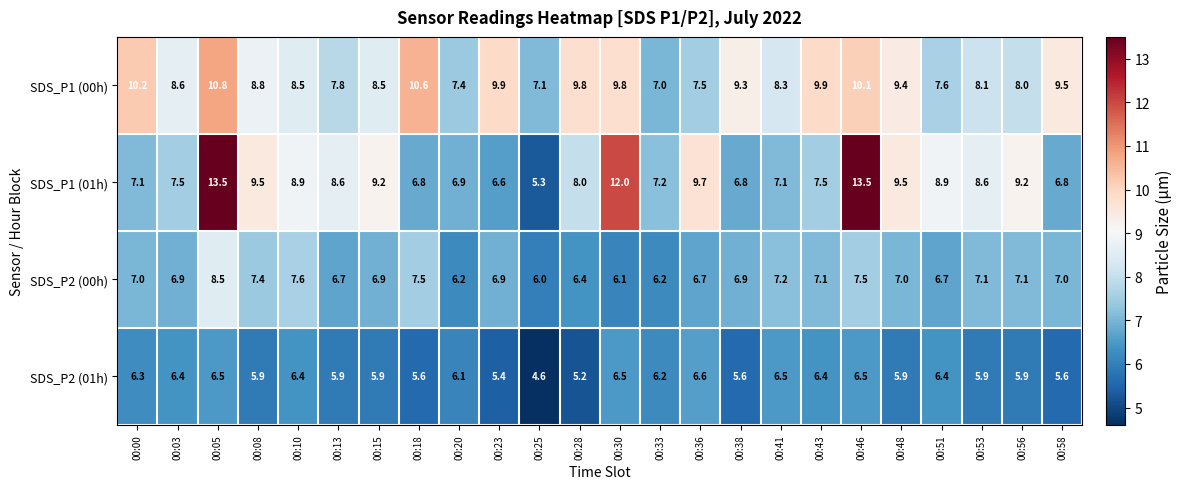

What is the difference between the second highest and minimum values in the SDS_P1 (00h) series?

3.6